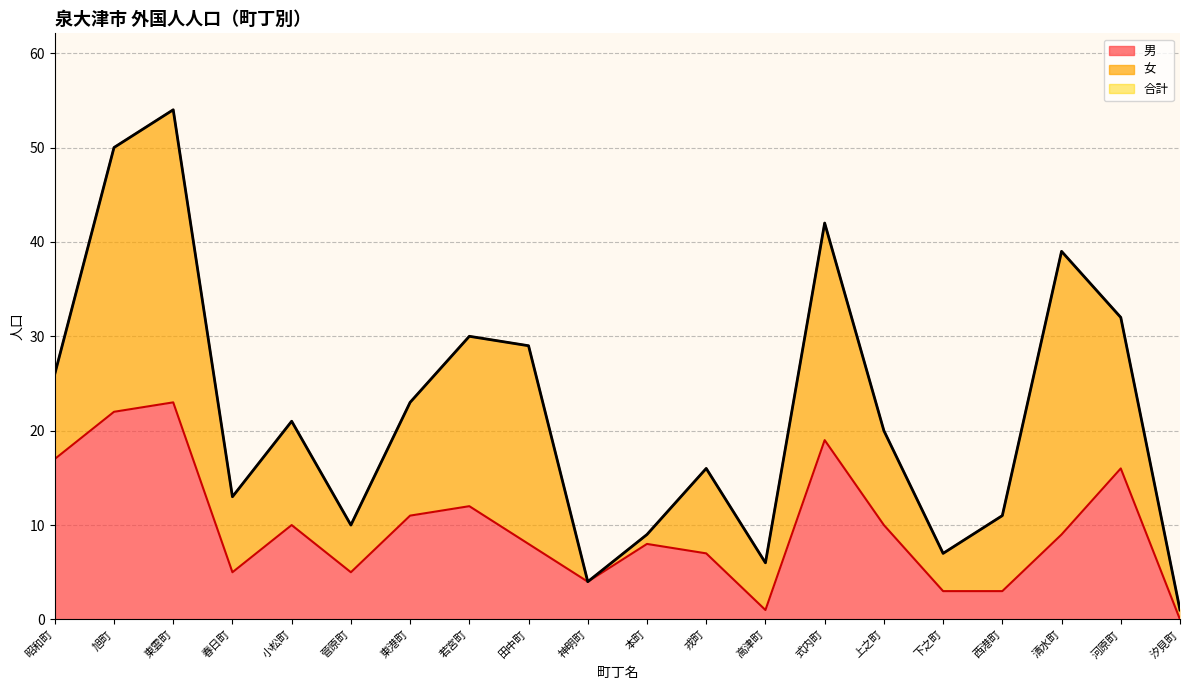

Reading left to right, what are all the values shown in this chart?

男: 17	22	23	5	10	5	11	12	8	4	8	7	1	19	10	3	3	9	16	0
合計: 26	50	54	13	21	10	23	30	29	4	9	16	6	42	20	7	11	39	32	1